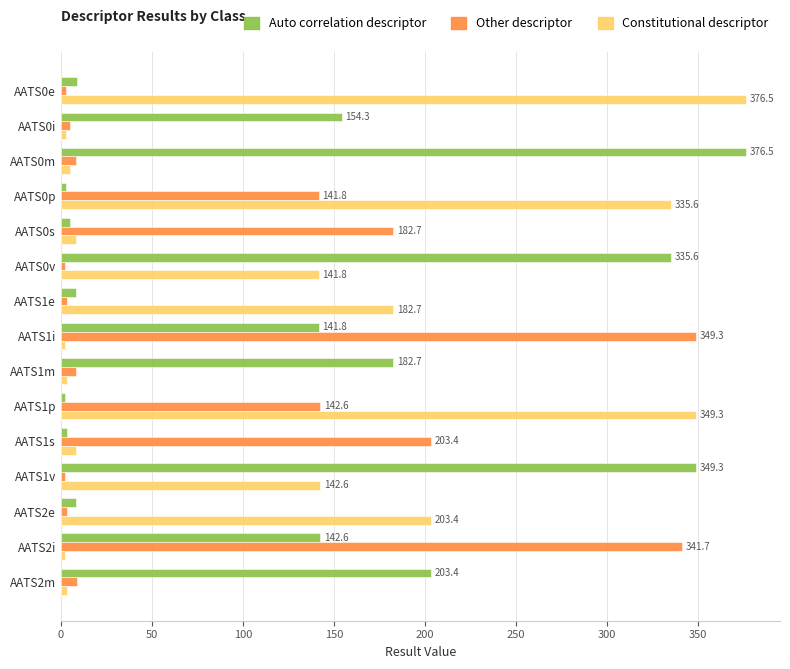

What is the difference between the maximum and minimum values in the Constitutional descriptor series?

374.1